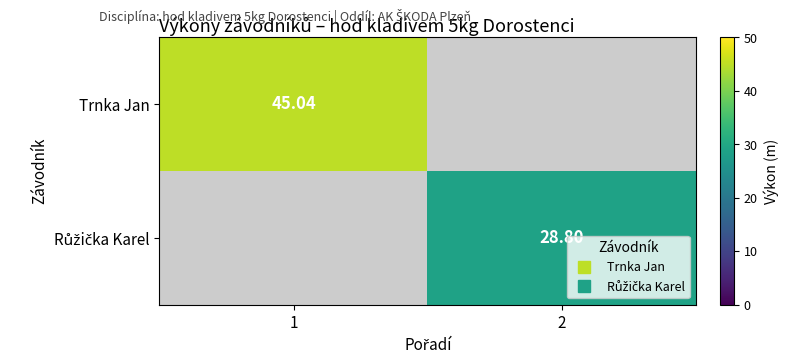

At 2, list the series in order from smallest to largest.

Trnka Jan, Růžička Karel